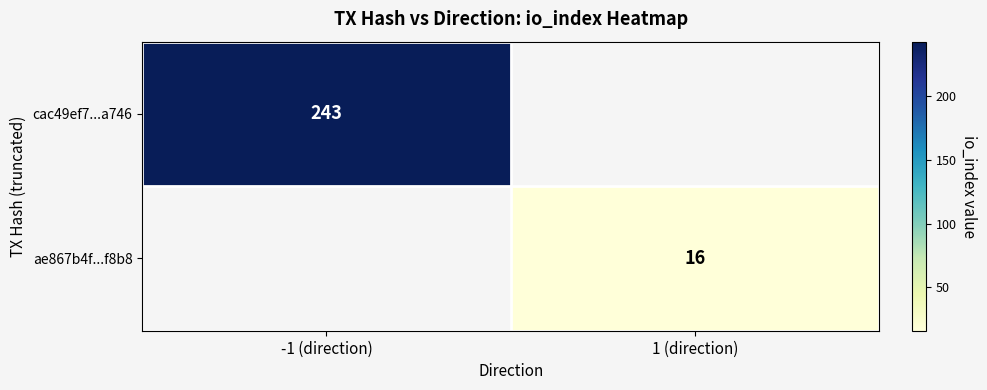

The cac49ef7...a746 series shows 102 at -1 (direction). True or false?

False